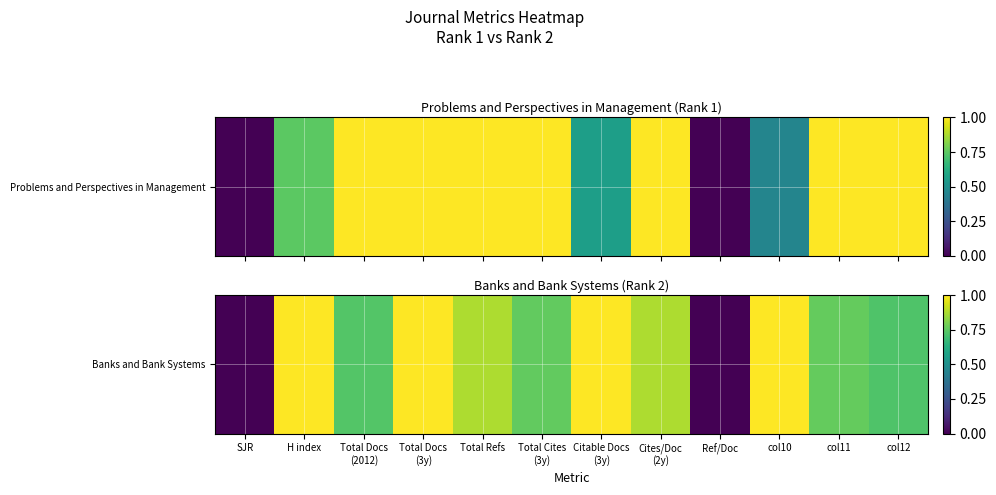

Rank the categories by value from lowest to highest.

SJR, Ref/Doc, col12, Total Docs
(2012), Total Cites
(3y), col11, Total Refs, Cites/Doc
(2y), H index, Total Docs
(3y), Citable Docs
(3y), col10